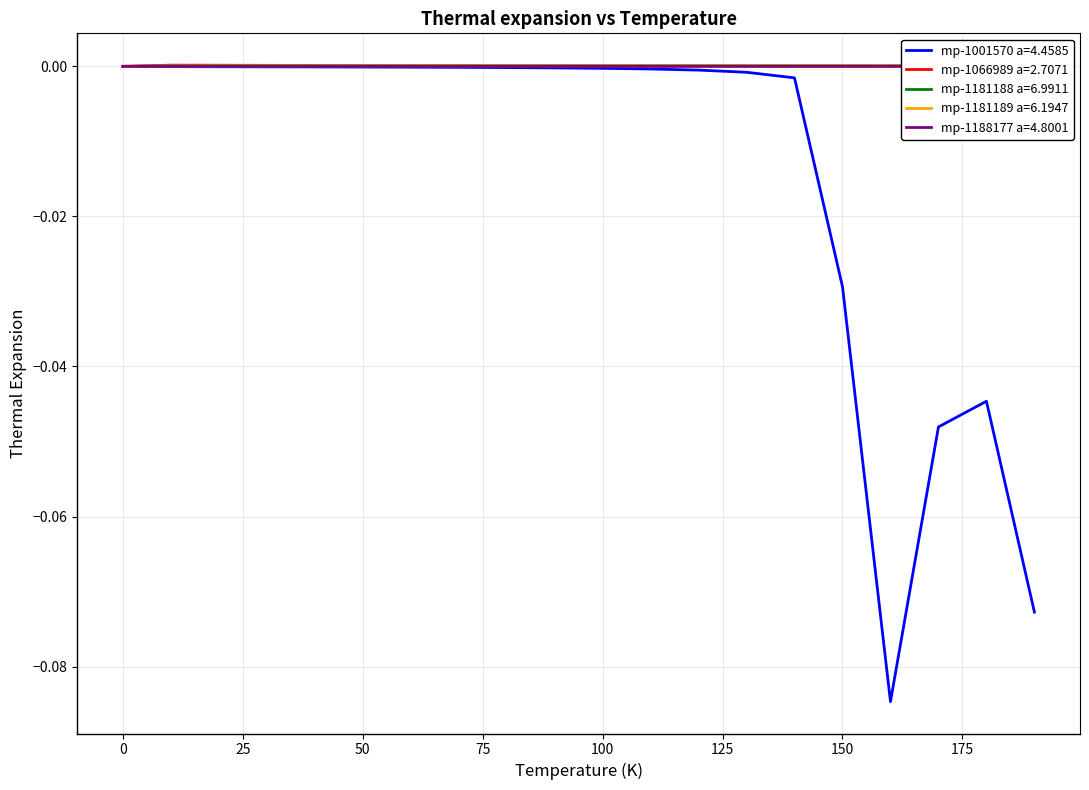

Which series has the largest total across all categories?

mp-1181188 a=6.9911